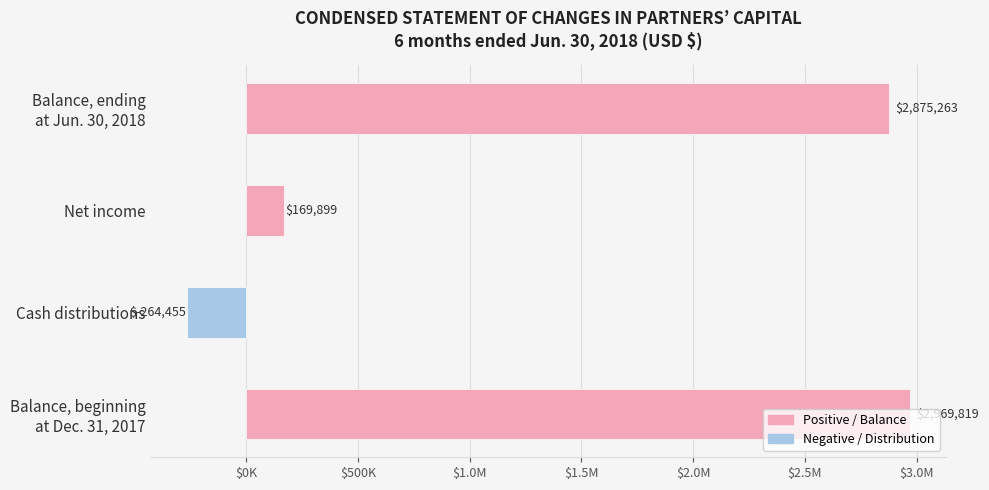

Rank the categories by value from highest to lowest.

Balance, beginning
at Dec. 31, 2017, Balance, ending
at Jun. 30, 2018, Net income, Cash distributions